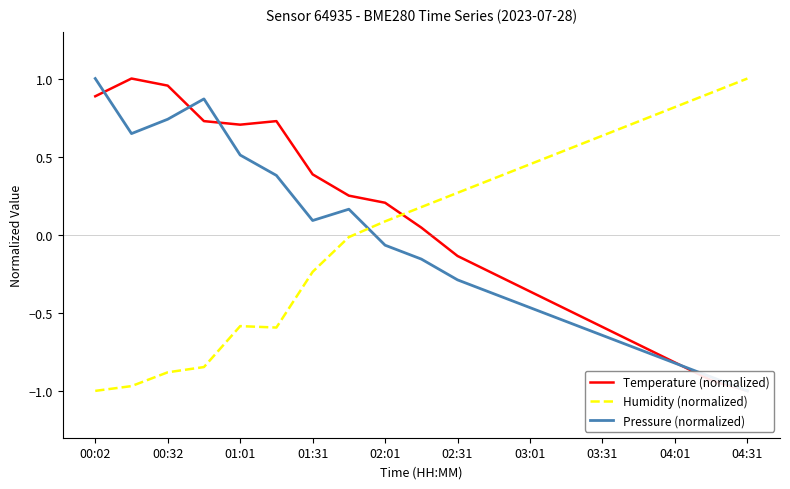

Does the chart display data point markers on the line(s)?

No